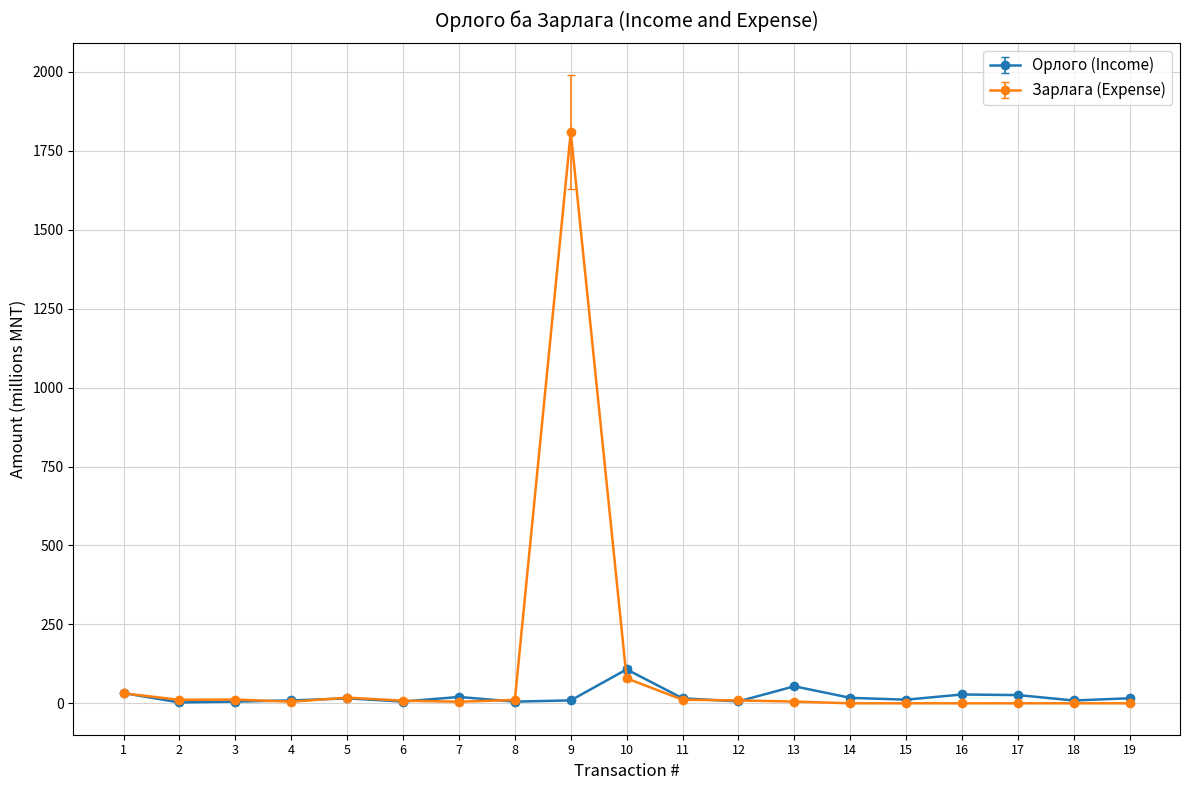

Which series has the largest range (max minus min)?

Зарлага (Expense)